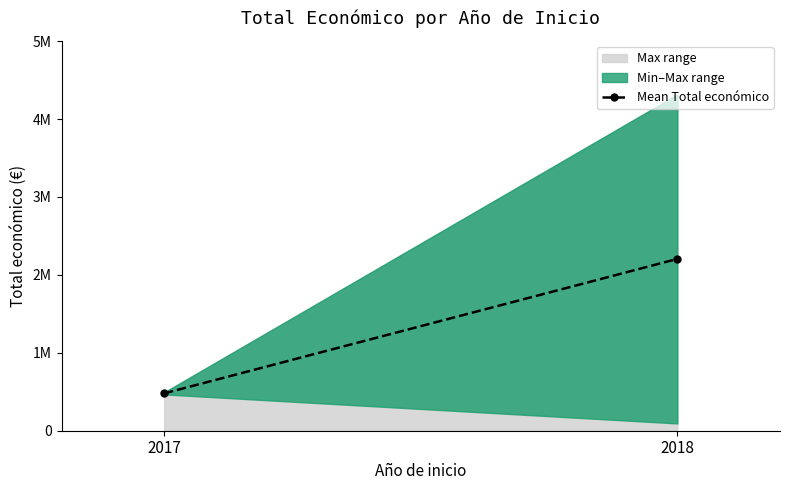

Rank the categories by value from lowest to highest.

2017, 2018